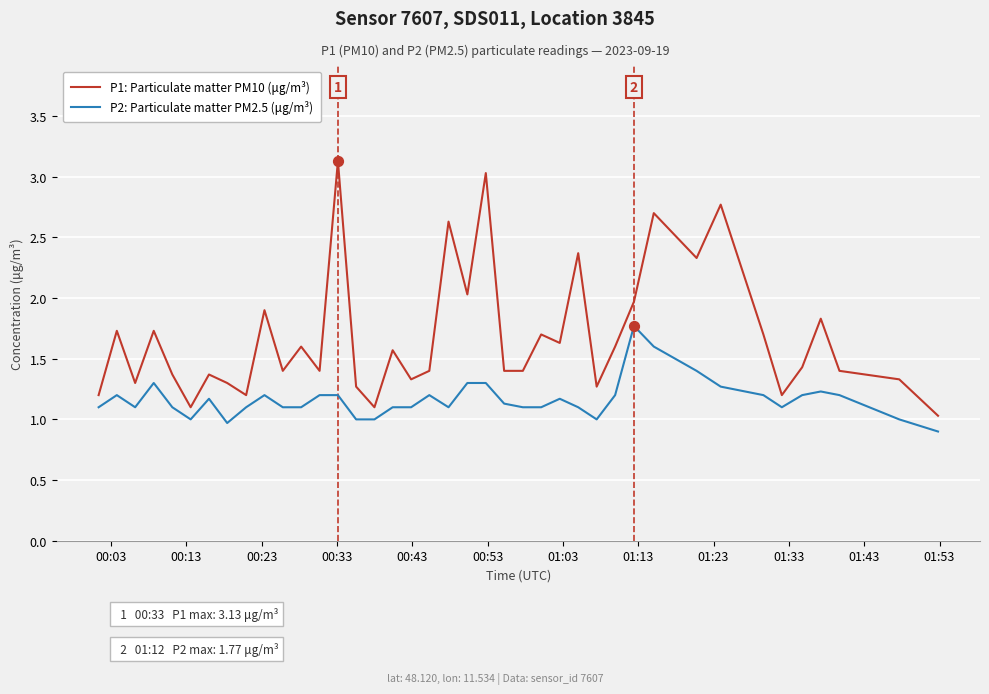

Which series has the largest total across all categories?

P1: Particulate matter PM10 (μg/m³)